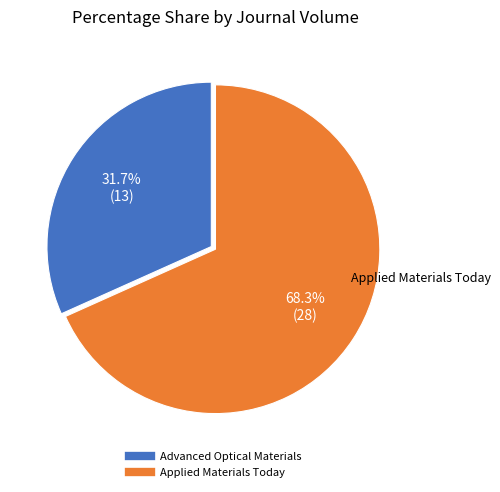

What is the smallest slice in the pie chart?

Advanced Optical Materials